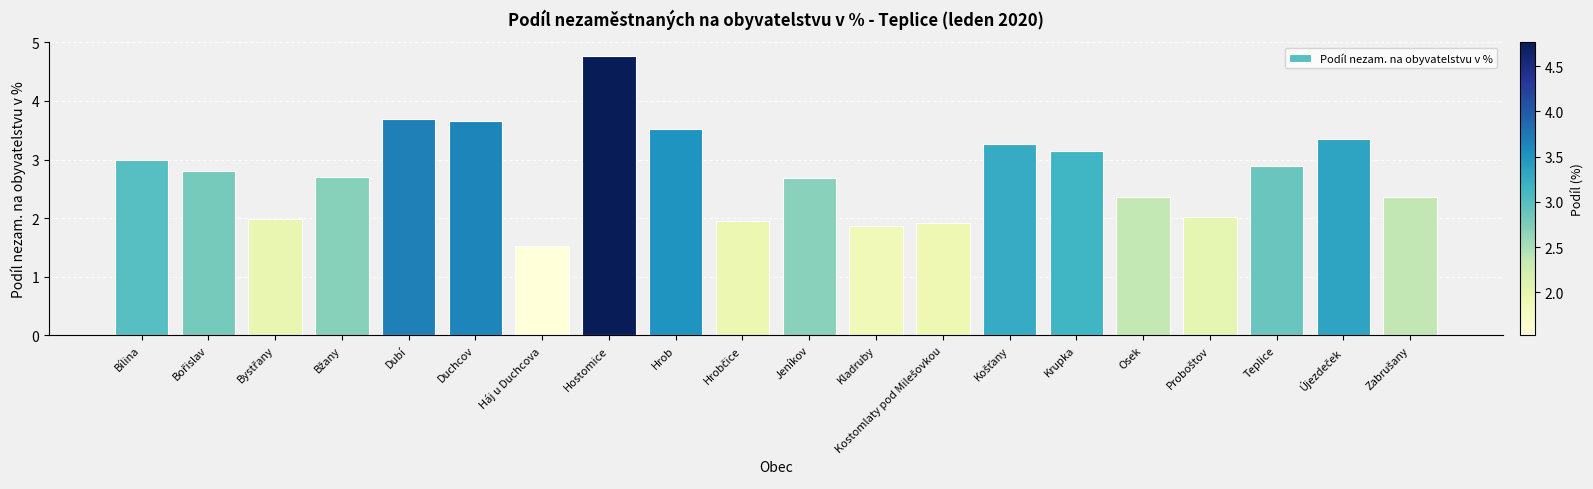

Does the chart contain stacked bars?

No